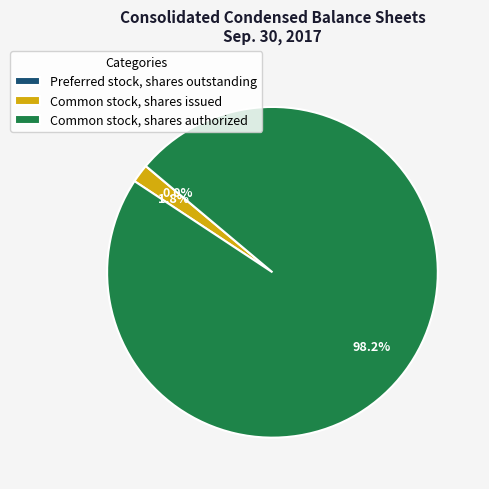

Which slice is the largest?

Common stock, shares authorized